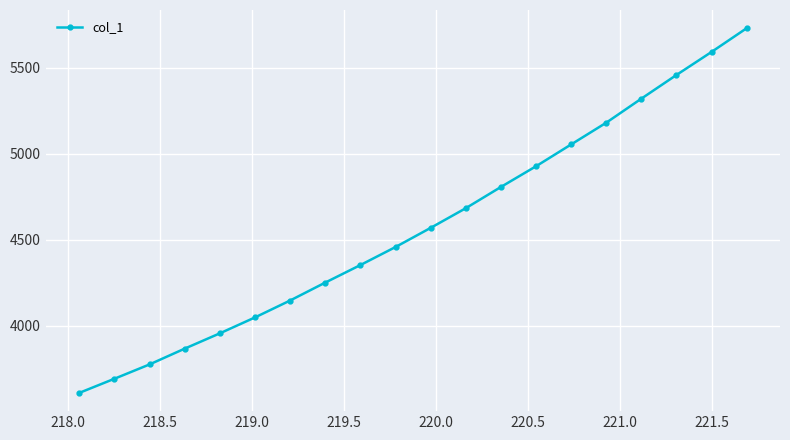

Reading left to right, what are all the values shown in this chart?

3610.3	3692.4	3775.7	3867.4	3956.2	4048.6	4146.8	4250.9	4352.7	4457.4	4568.6	4682.9	4806.1	4926.4	5053.1	5179.3	5319.0	5456.5	5590.3	5728.0